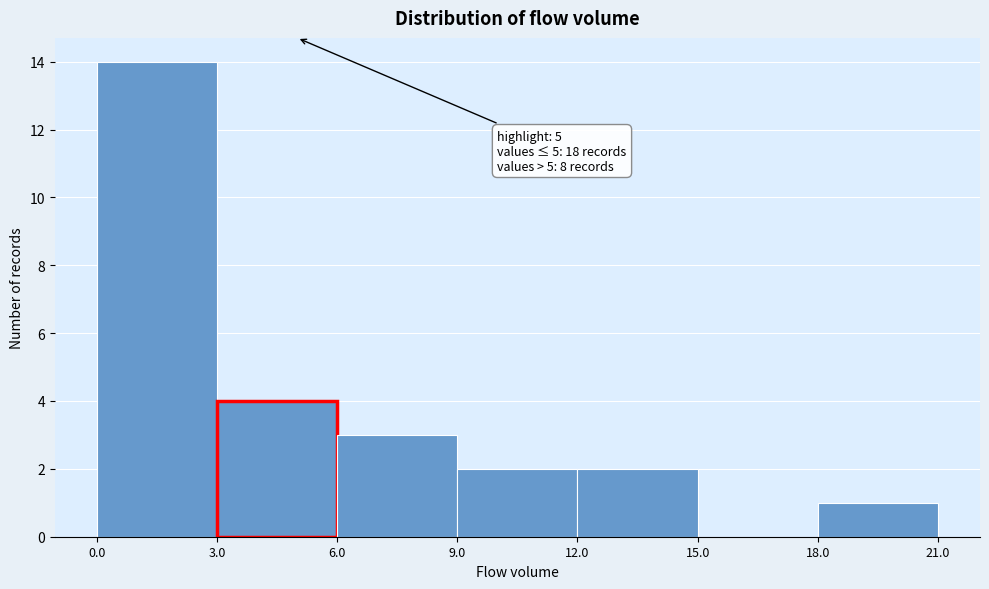

Which range on the x-axis has the tallest bar?

0.0 to 3.0